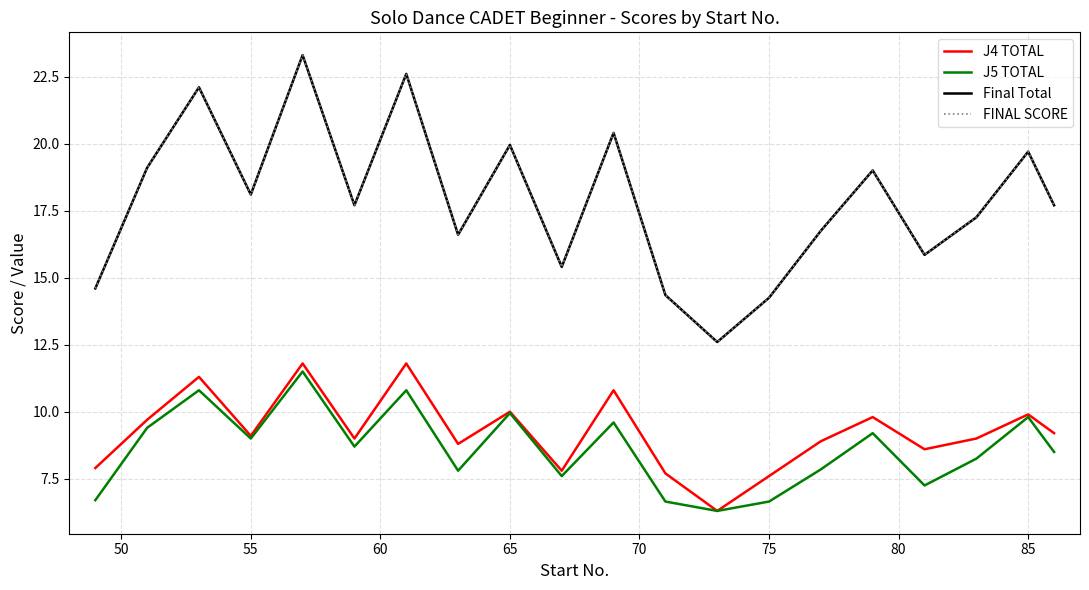

Is this an area chart (filled region under the line)?

No